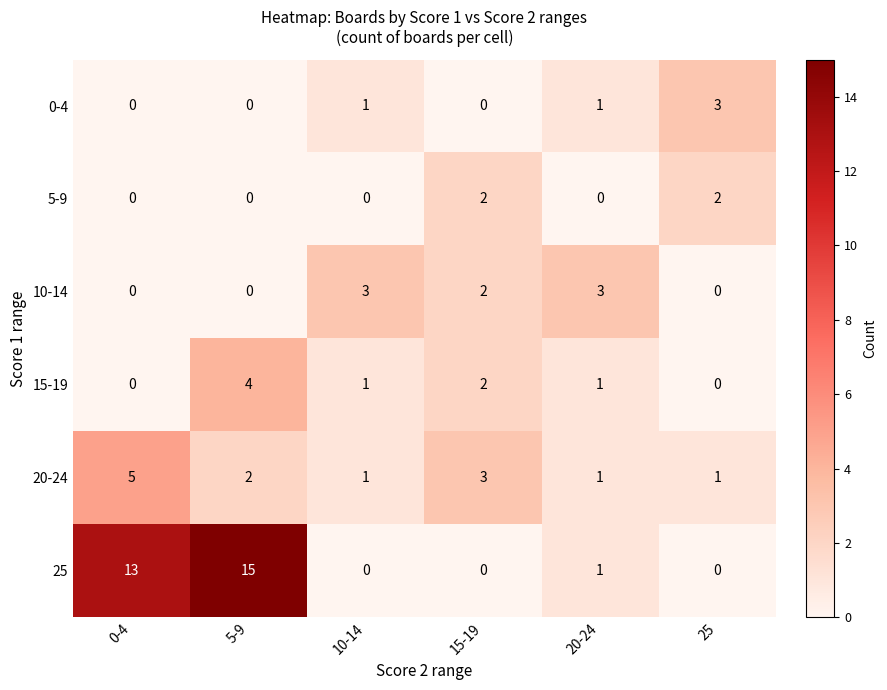

Which series has the widest spread of values?

25